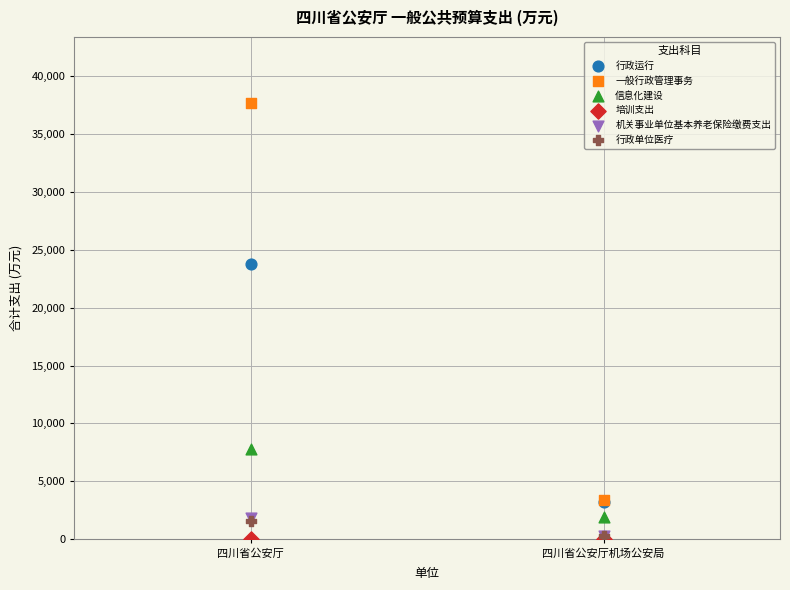

Which series reaches the maximum Y coordinate?

一般行政管理事务